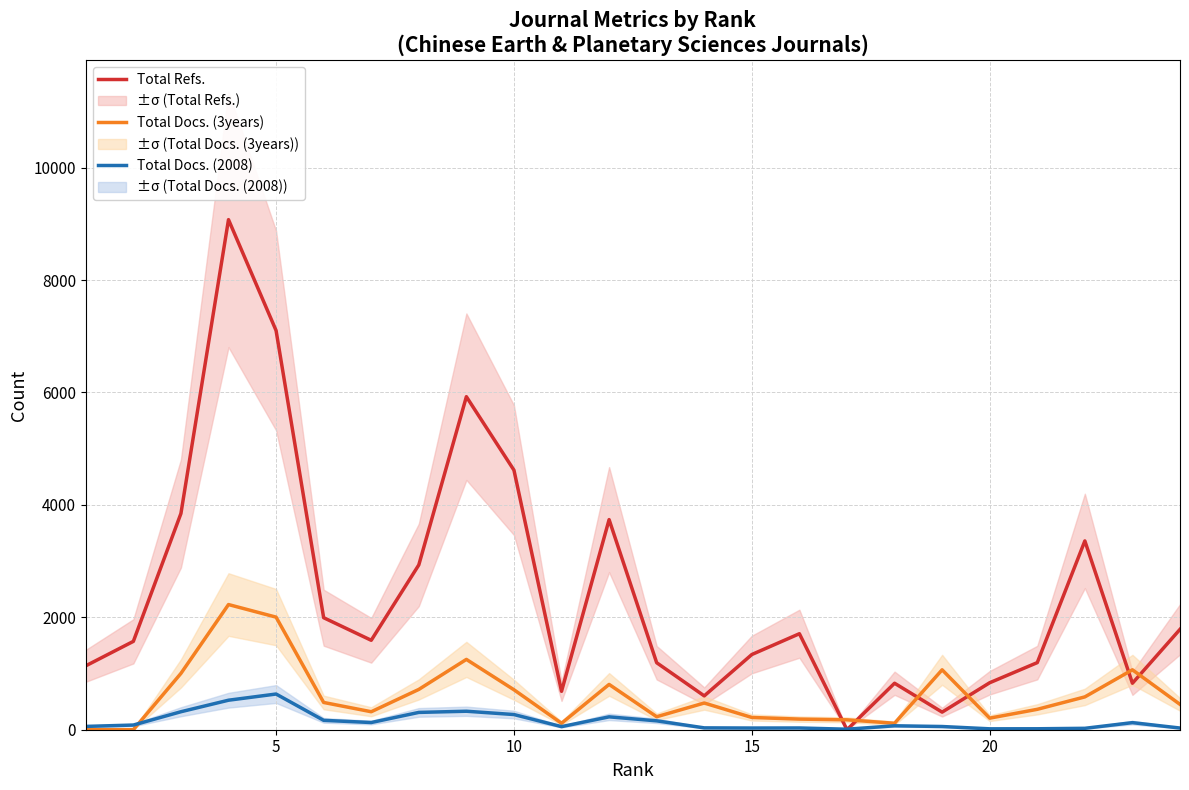

Does the chart have visible grid lines?

Yes